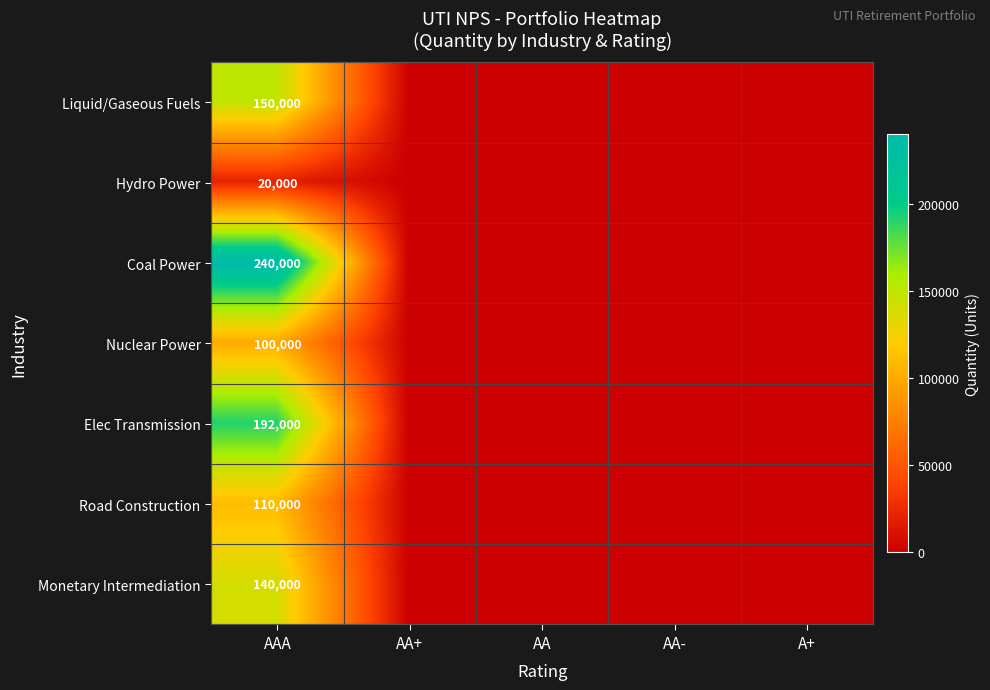

Rank the series at AAA from highest to lowest value.

Coal Power, Elec Transmission, Liquid/Gaseous Fuels, Monetary Intermediation, Road Construction, Nuclear Power, Hydro Power